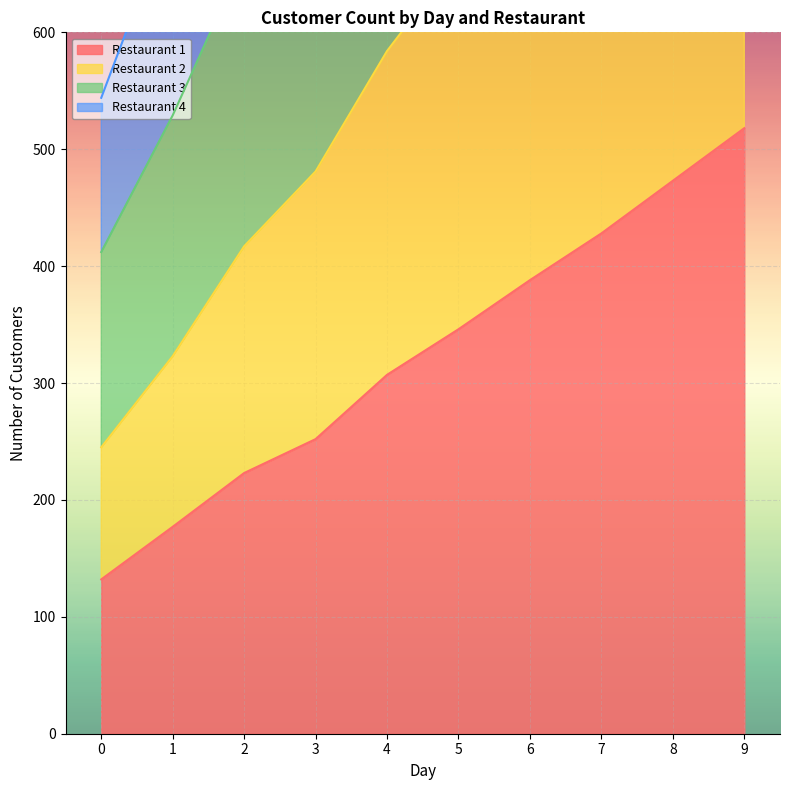

At how many categories does at least one series exceed 1586?

3